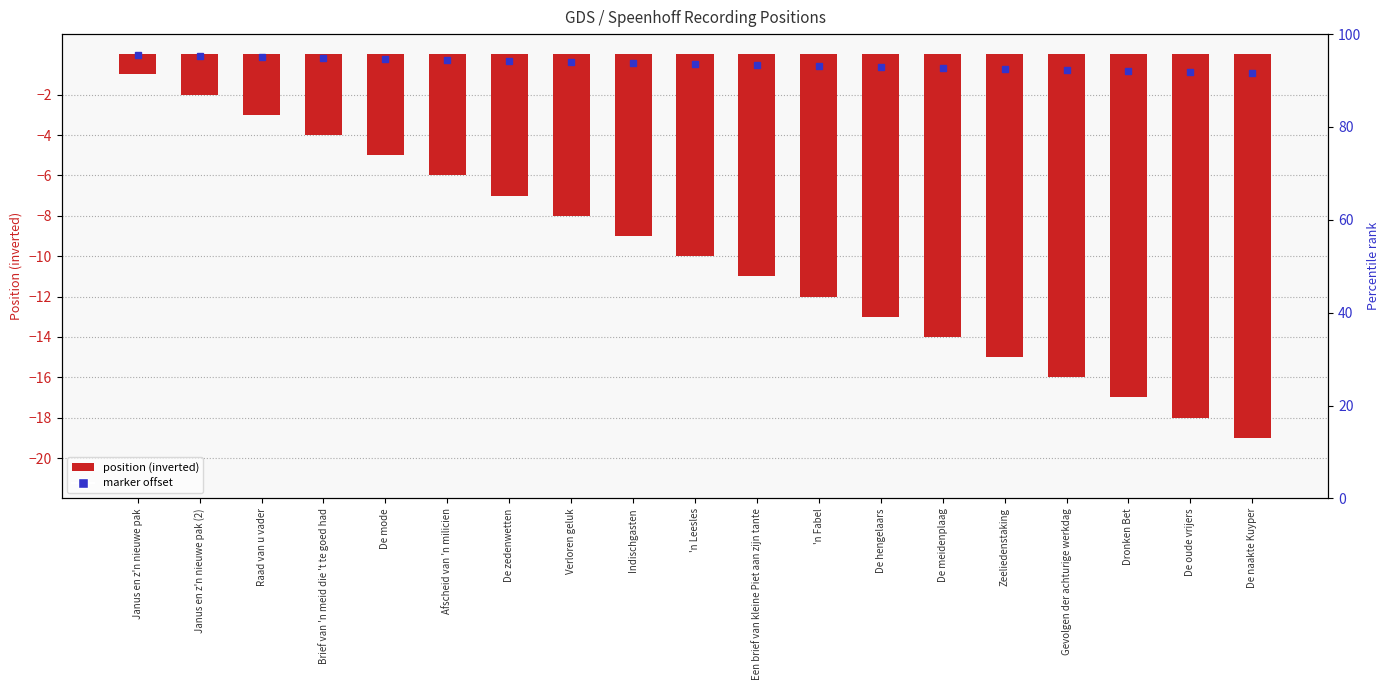

What is the greatest value displayed?

-1